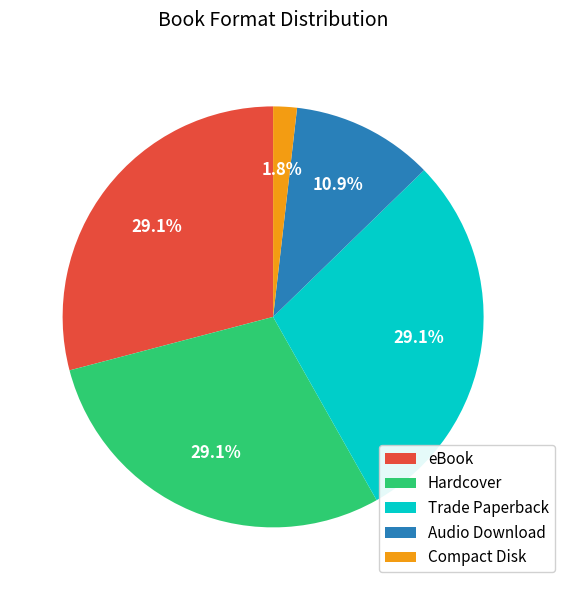

True or false: Hardcover accounts for 29% of the total.

True